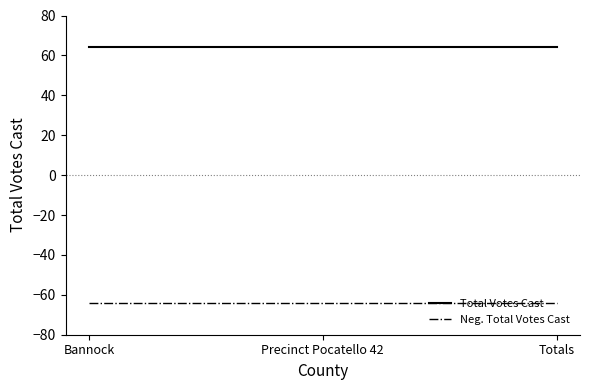

Count the number of data series in this chart.

2